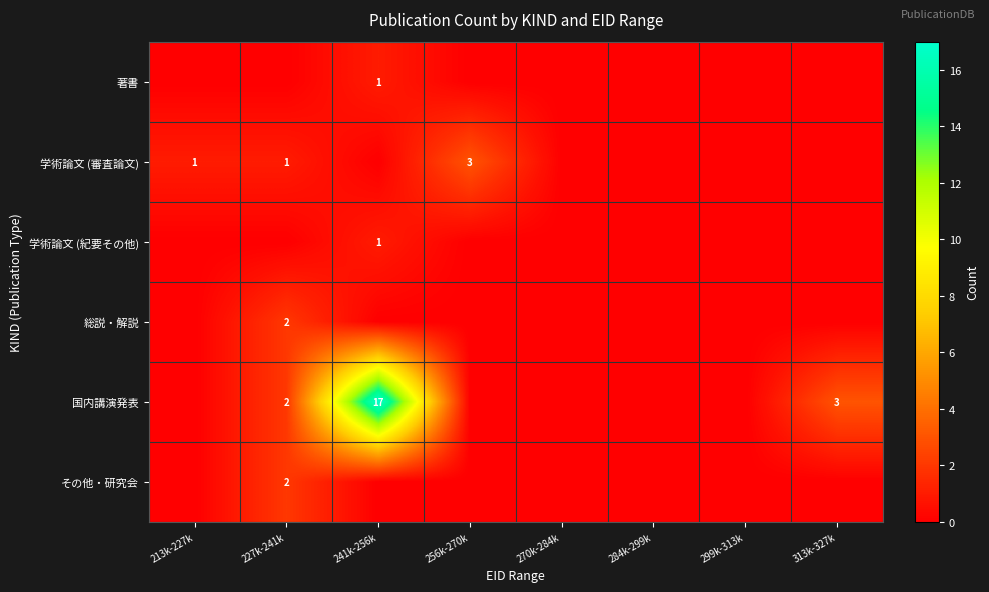

The value of 総説・解説 at 227k-241k is 1. True or false?

False